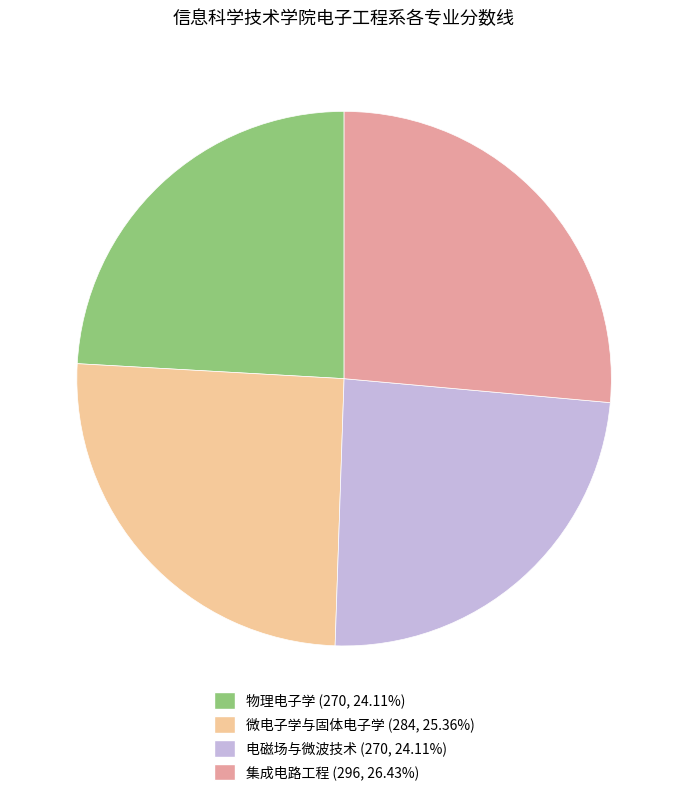

Does 微电子学与固体电子学 account for over 50% of the chart?

No